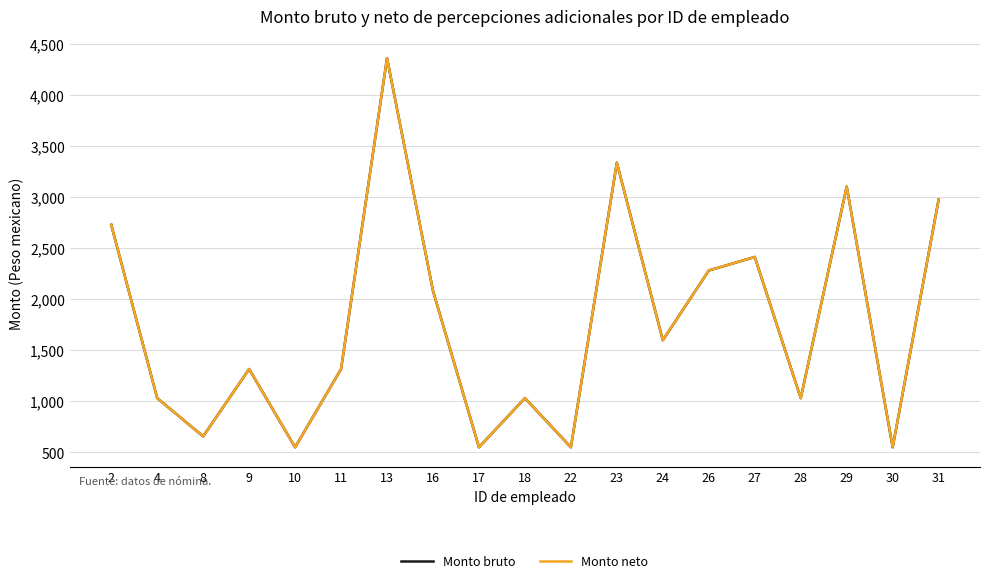

Where is Monto neto nearest to the value 2454?

27